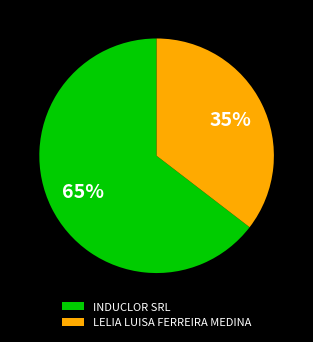

Does any single category account for the majority?

Yes